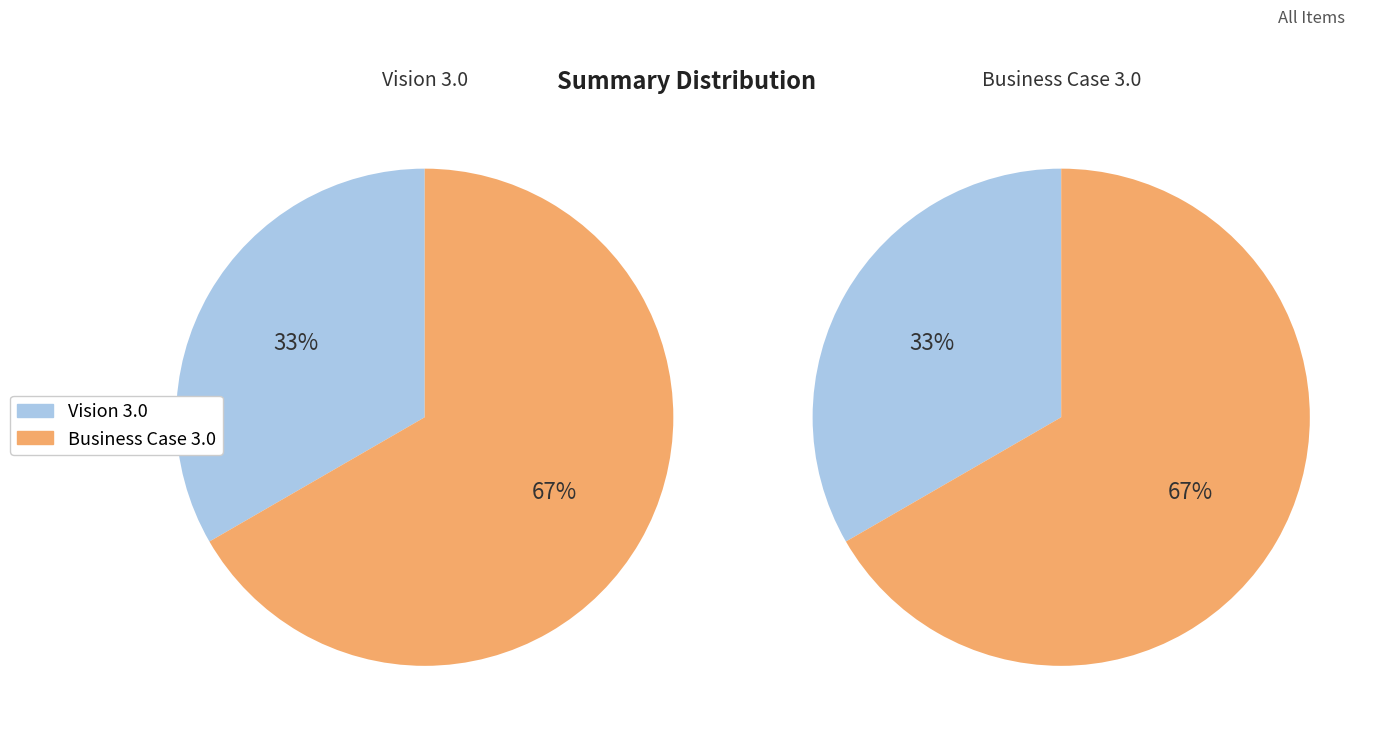

True or false: Vision 3.0 accounts for 33% of the total.

True